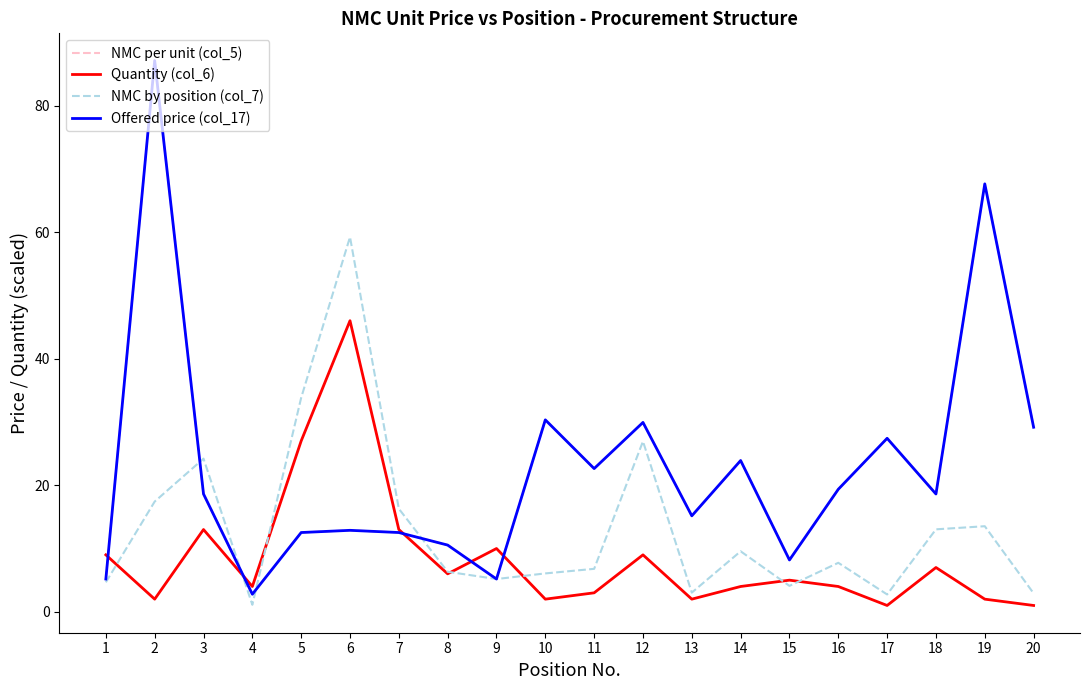

Is this an area chart (filled region under the line)?

No